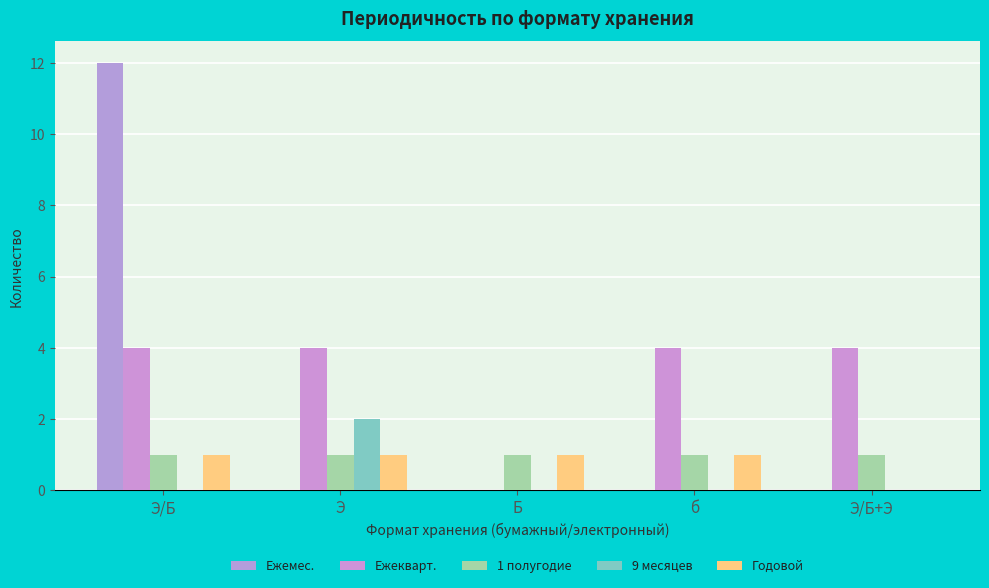

Rank the categories by Ежемес. value from lowest to highest.

Э, Б, б, Э/Б+Э, Э/Б